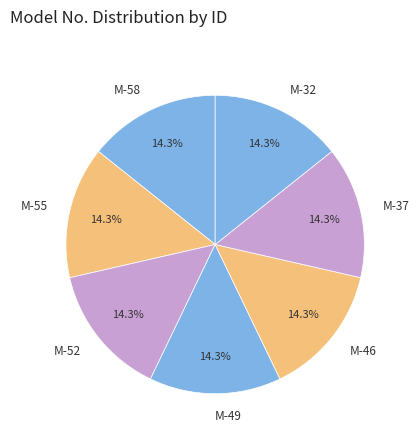

What percentage is NOT represented by M-58?

85.7%